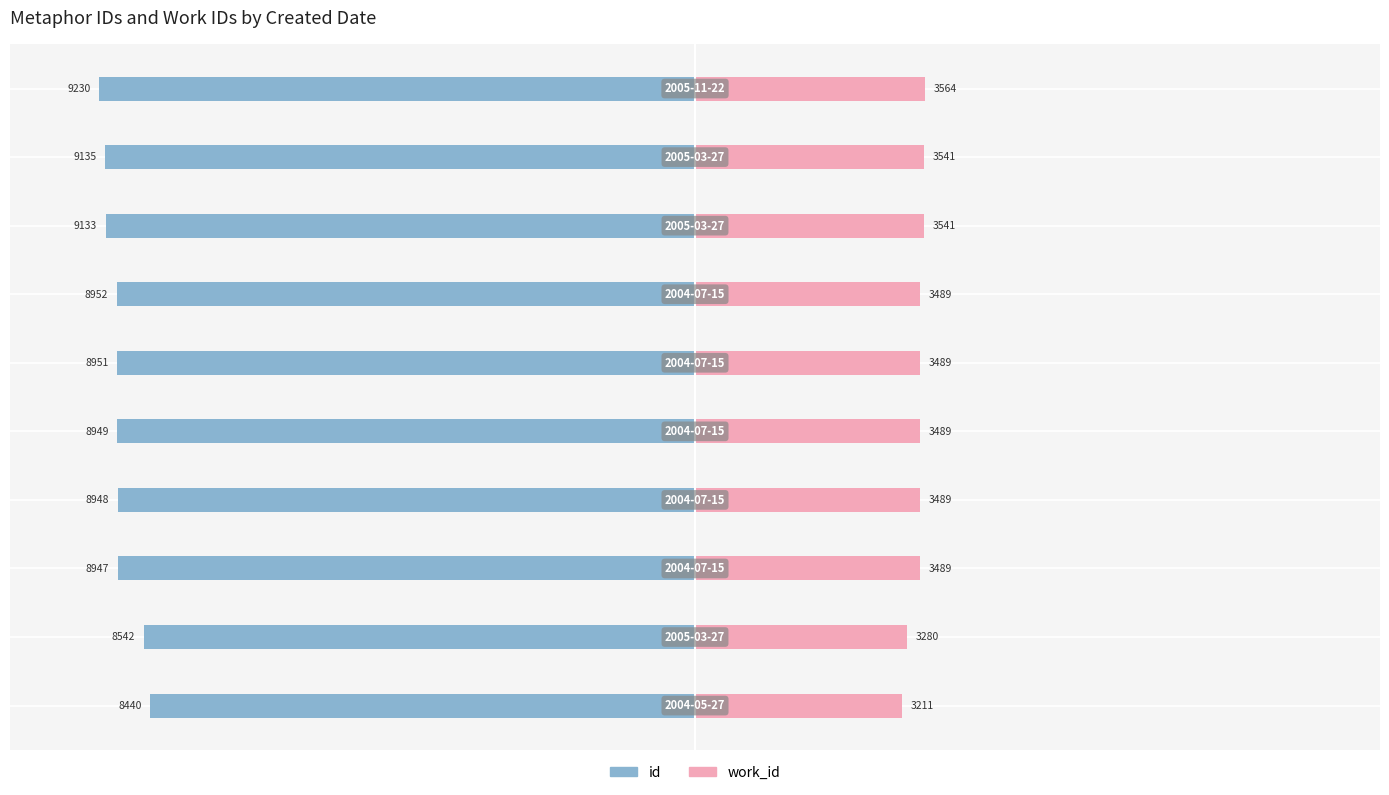

Which has a higher value, 5 or 1?

1